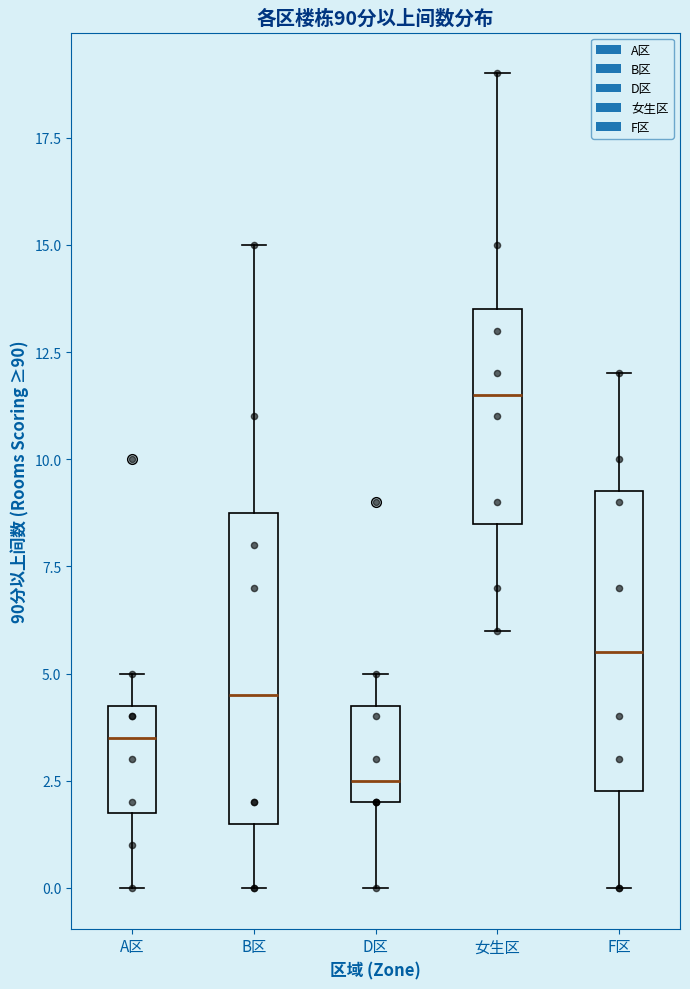

Reading left to right, read every box against the y-axis: the position of its median line, the range the box covers, and the ends of its whiskers. The values are not printed on the chart, so give them approximately, as read against the axis.

A区: median 3.5, box 2.0 to 4.5, whiskers 0.0 to 5.0
B区: median 4.5, box 1.5 to 9.0, whiskers 0.0 to 15.0
D区: median 2.5, box 2.0 to 4.5, whiskers 0.0 to 5.0
女生区: median 11.5, box 8.5 to 13.5, whiskers 6.0 to 19.0
F区: median 5.5, box 2.5 to 9.5, whiskers 0.0 to 12.0